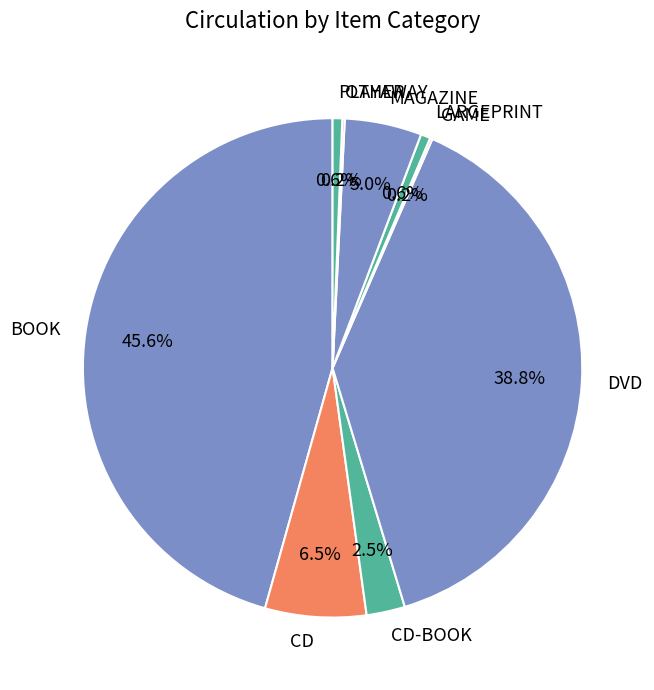

Which category has the biggest portion of the pie?

BOOK